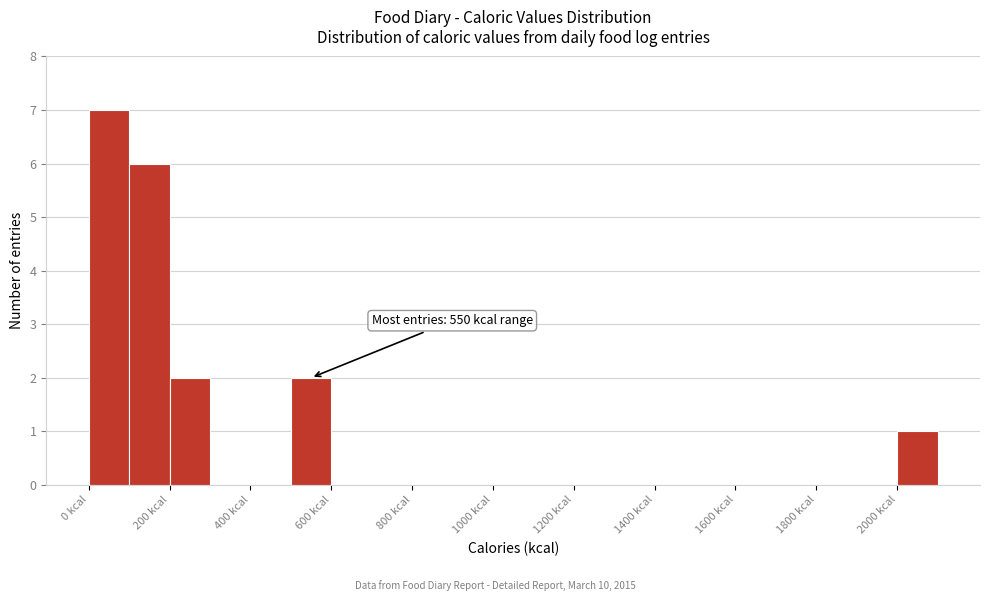

Over which range of the x-axis is the bar tallest?

0 to 100